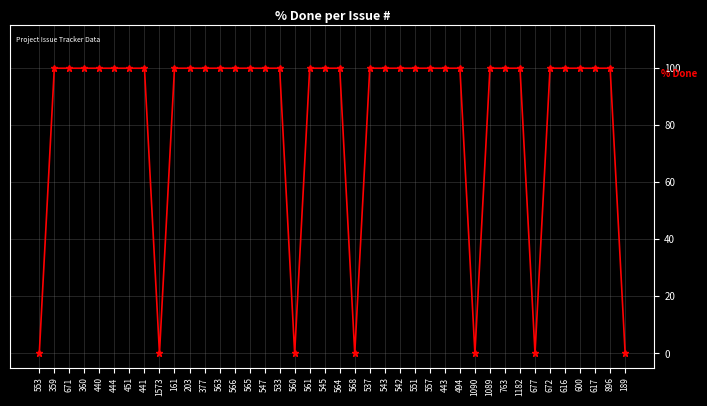

Reading left to right, list all the values displayed in this chart.

0	100	100	100	100	100	100	100	0	100	100	100	100	100	100	100	100	0	100	100	100	0	100	100	100	100	100	100	100	0	100	100	100	0	100	100	100	100	100	0